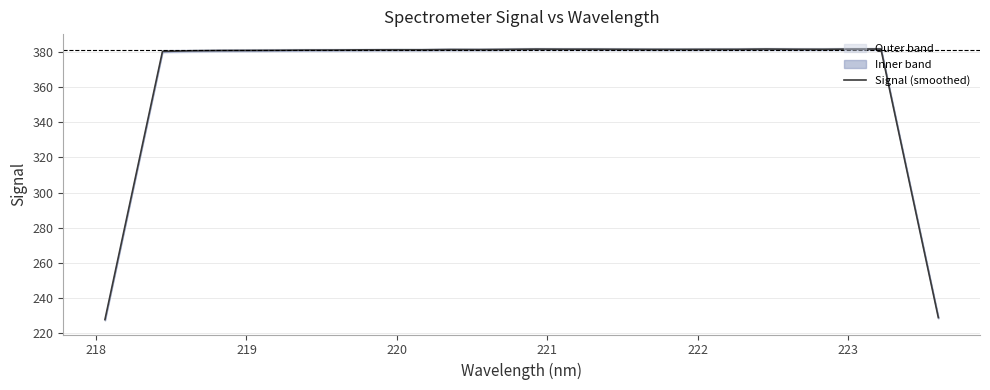

Reading left to right, what are all the values shown in this chart?

227.9	304.1	380.1	380.5	380.7	380.7	380.8	380.9	380.9	381.0	381.1	381.1	381.2	381.2	381.3	381.4	381.4	381.4	381.3	381.3	381.3	381.3	381.3	381.5	381.4	381.3	381.5	381.5	305.2	229.0